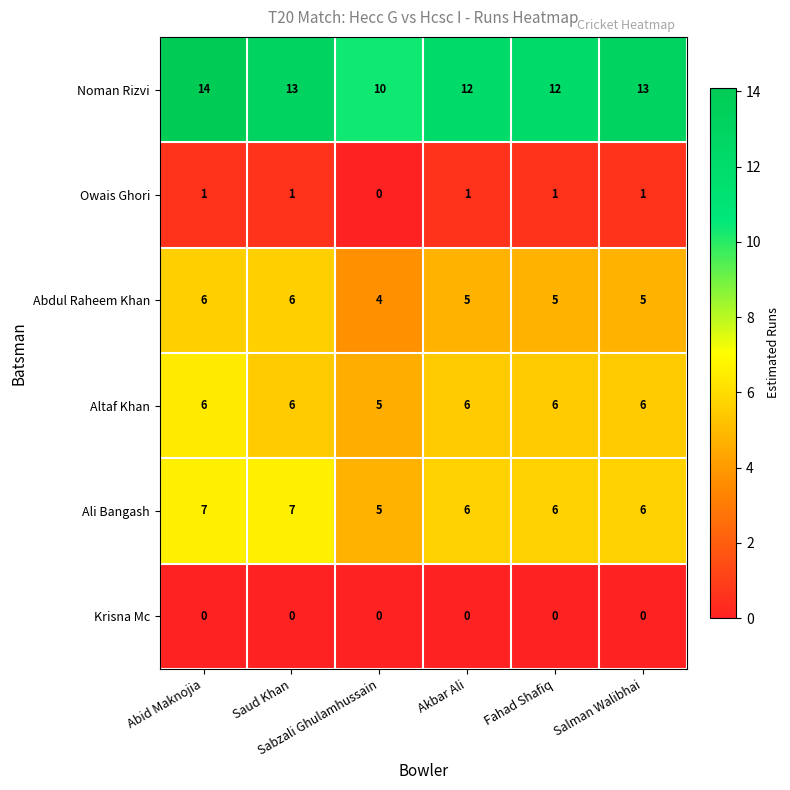

What is the greatest value displayed?

14